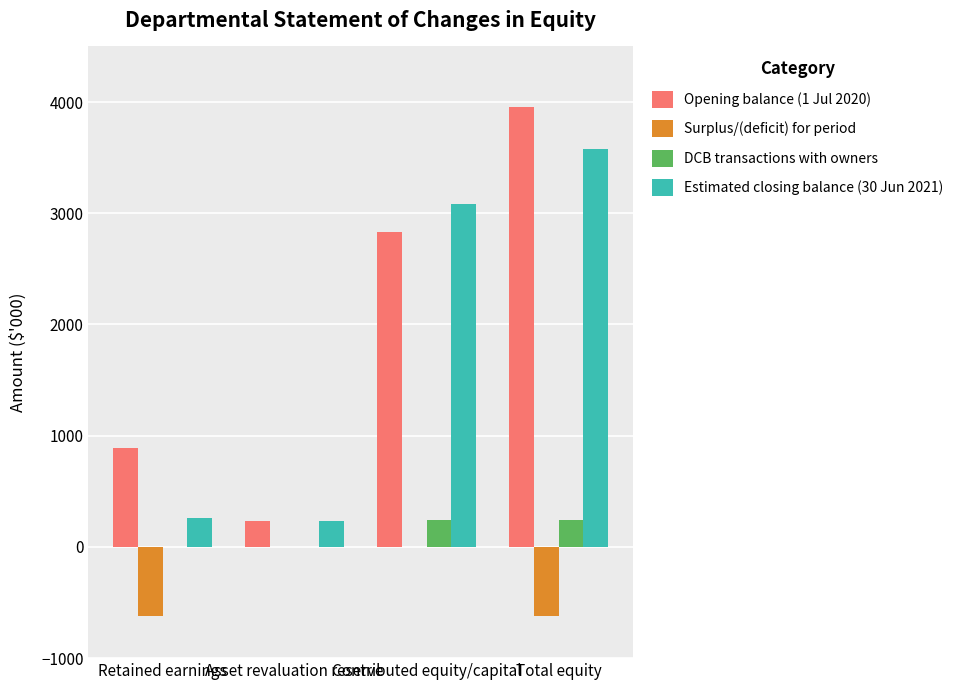

The value of Surplus/(deficit) for period at Asset revaluation reserve is 431. True or false?

False